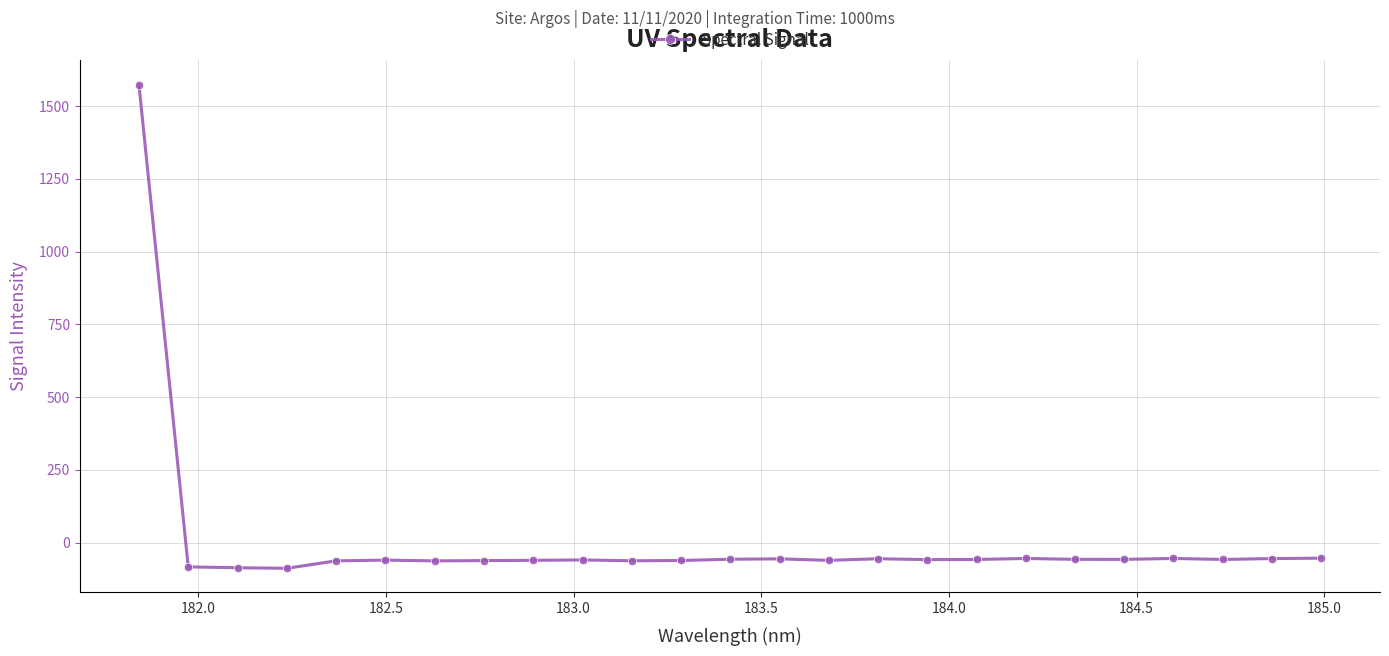

What is the difference between the maximum and minimum values?

1662.6